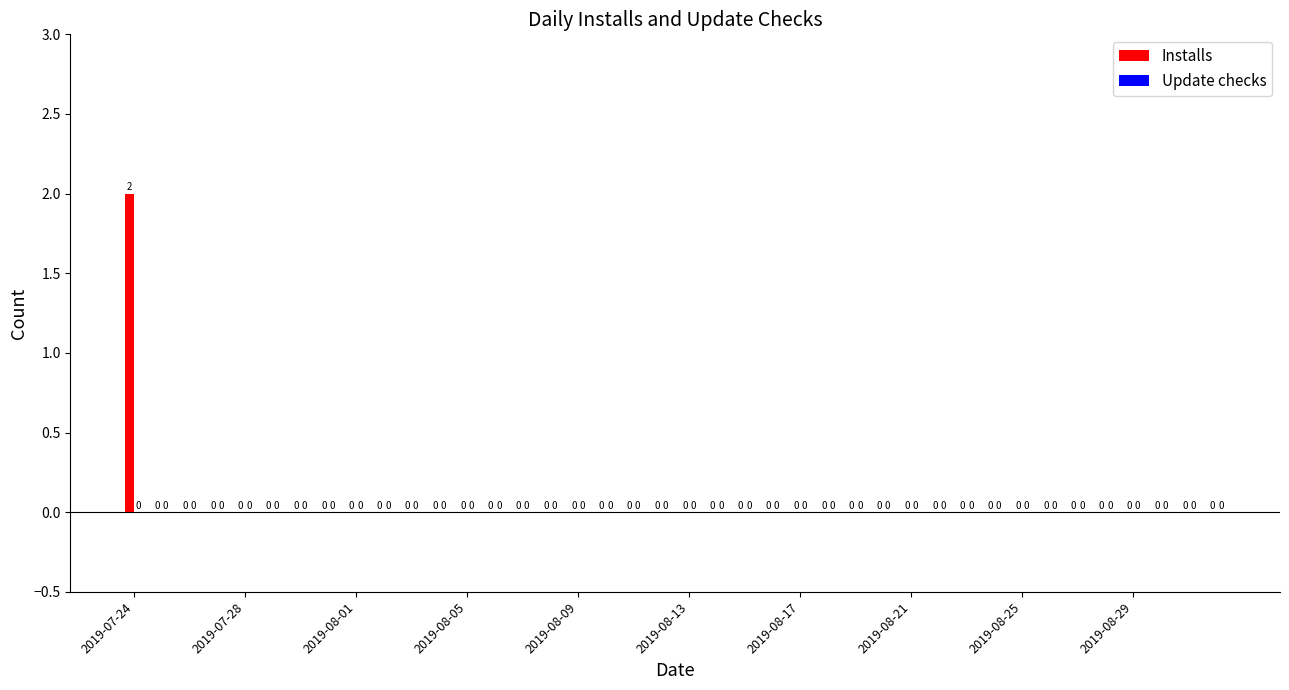

How many values are between 0 and 1?

39